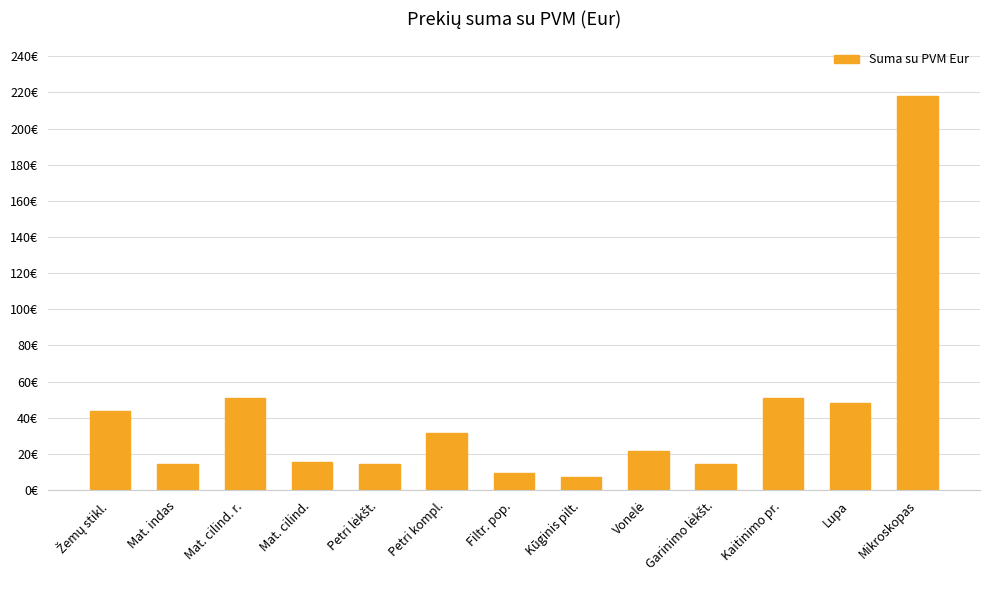

Which has a higher value, Petri lėkšt. or Kaitinimo pr.?

Kaitinimo pr.